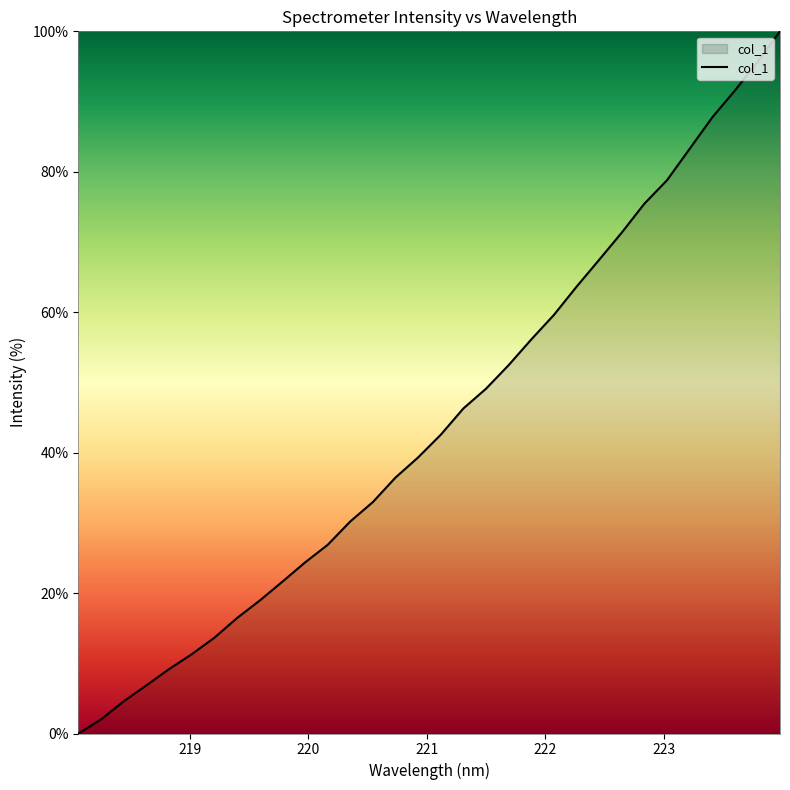

What is the maximum value shown in the chart?

100.0